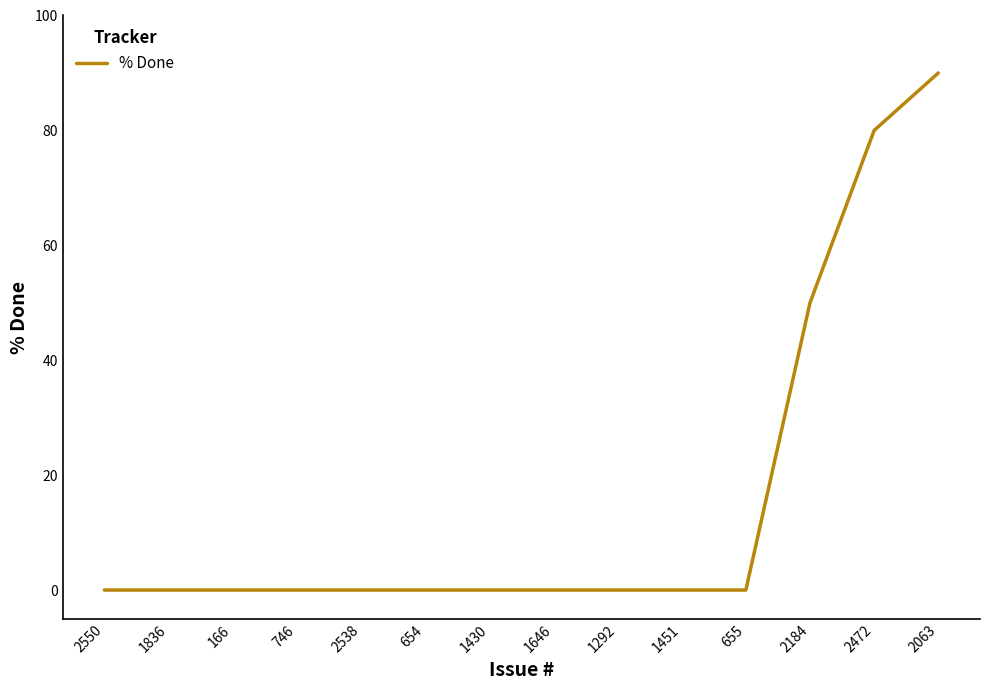

At which category does the chart reach its peak across all series?

2063